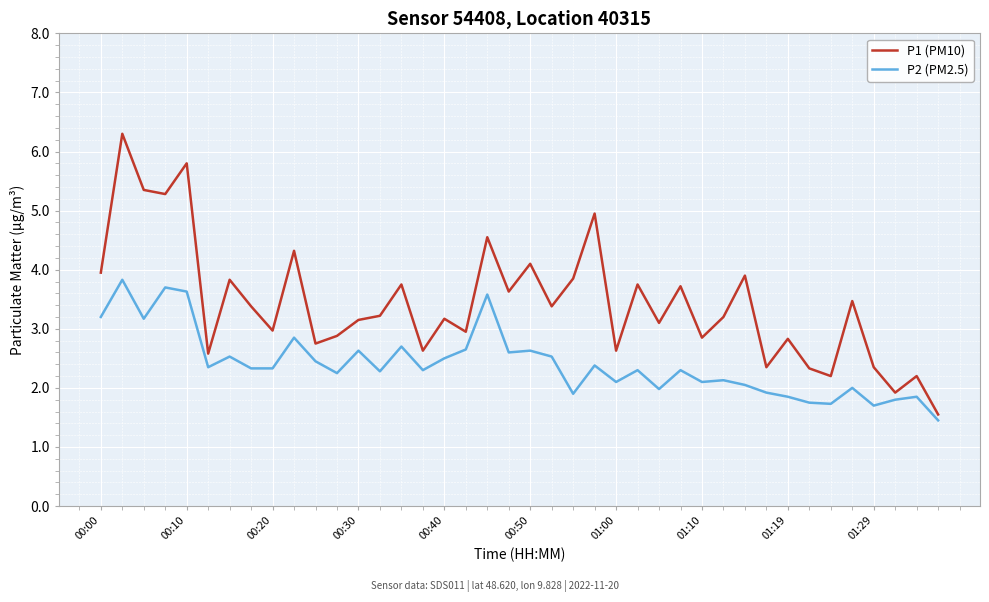

Which series has the widest spread of values?

P1 (PM10)